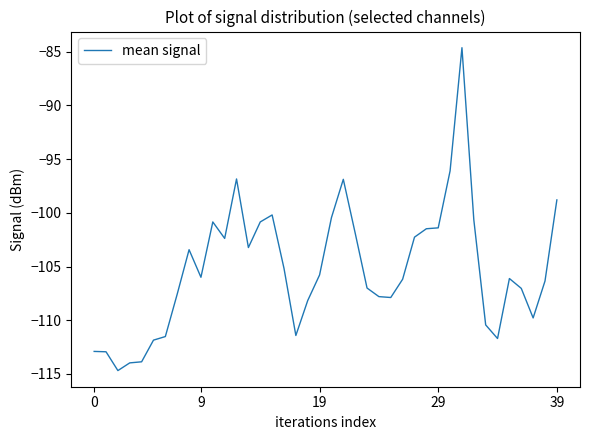

What is the smallest value displayed?

-114.7